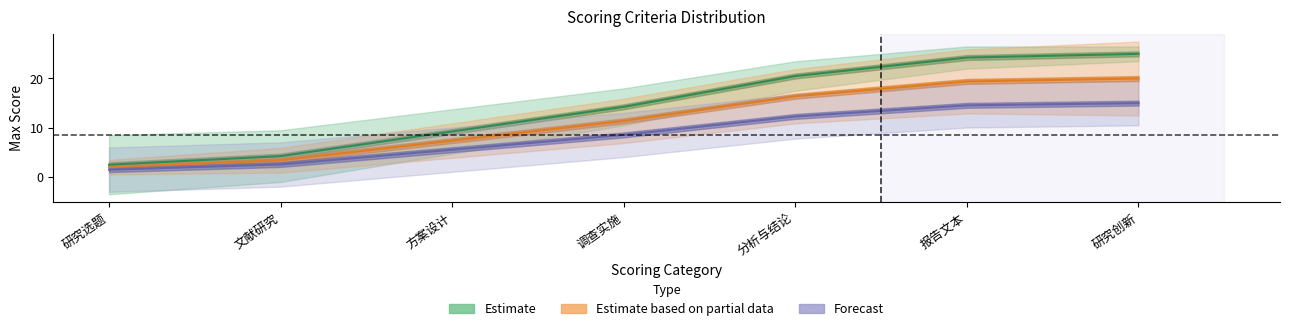

Does the chart have visible grid lines?

No